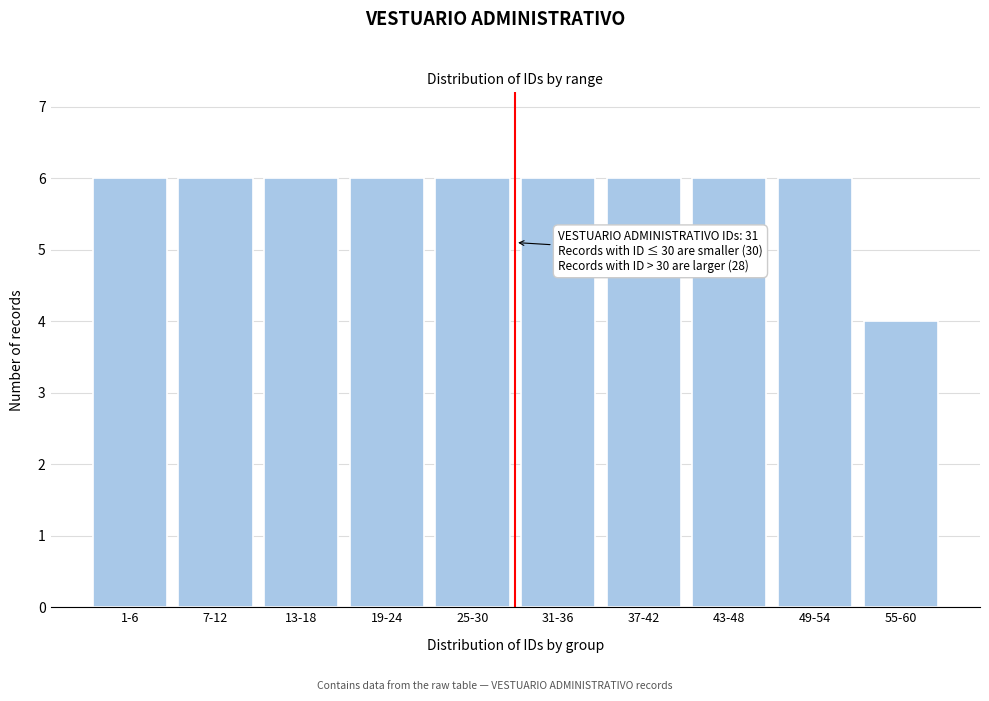

Reading left to right, list all the values displayed in this chart.

1-6=6	7-12=6	13-18=6	19-24=6	25-30=6	31-36=6	37-42=6	43-48=6	49-54=6	55-60=4